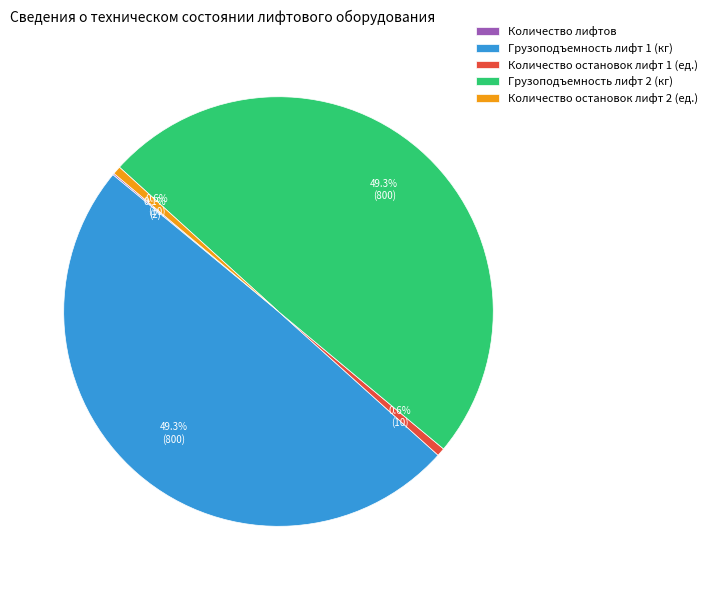

What percentage do Количество остановок лифт 2 (ед.) and Грузоподъемность лифт 2 (кг) together represent?

49.9%